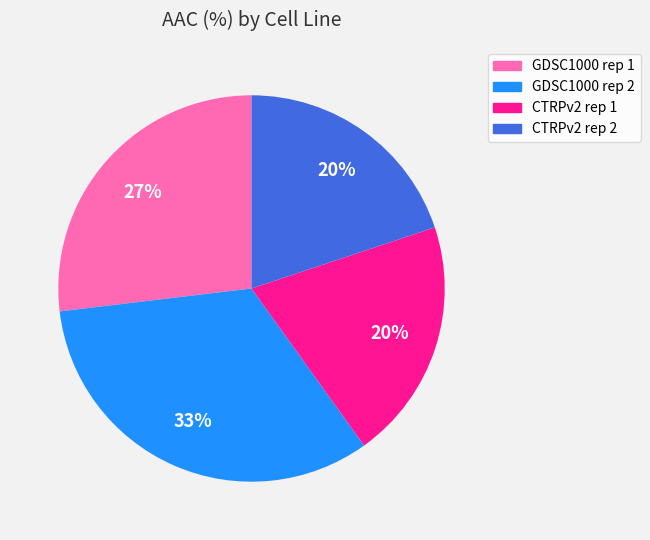

To the nearest percent, what portion does CTRPv2 rep 1 represent?

20%